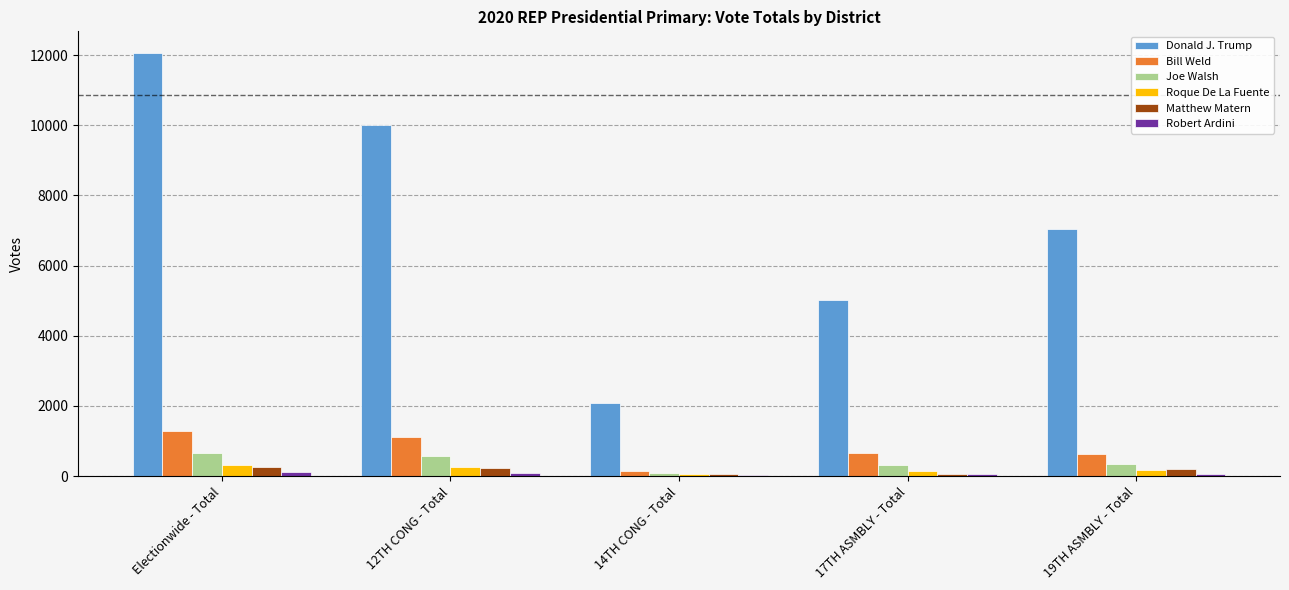

The Donald J. Trump series shows 17986 at Electionwide - Total. True or false?

False